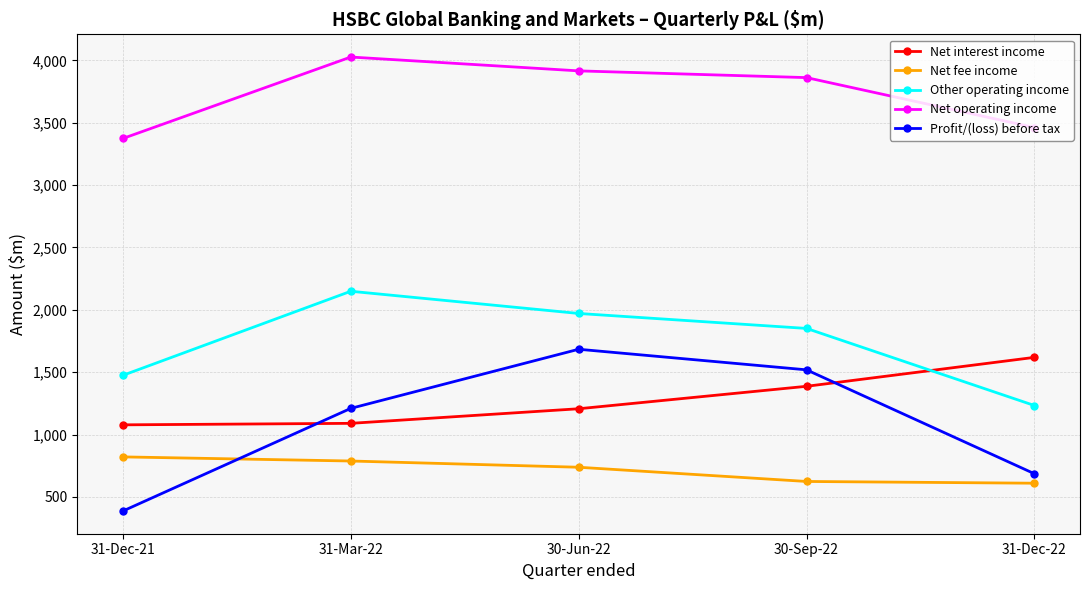

What is the label of the 3rd point from the left?

30-Jun-22